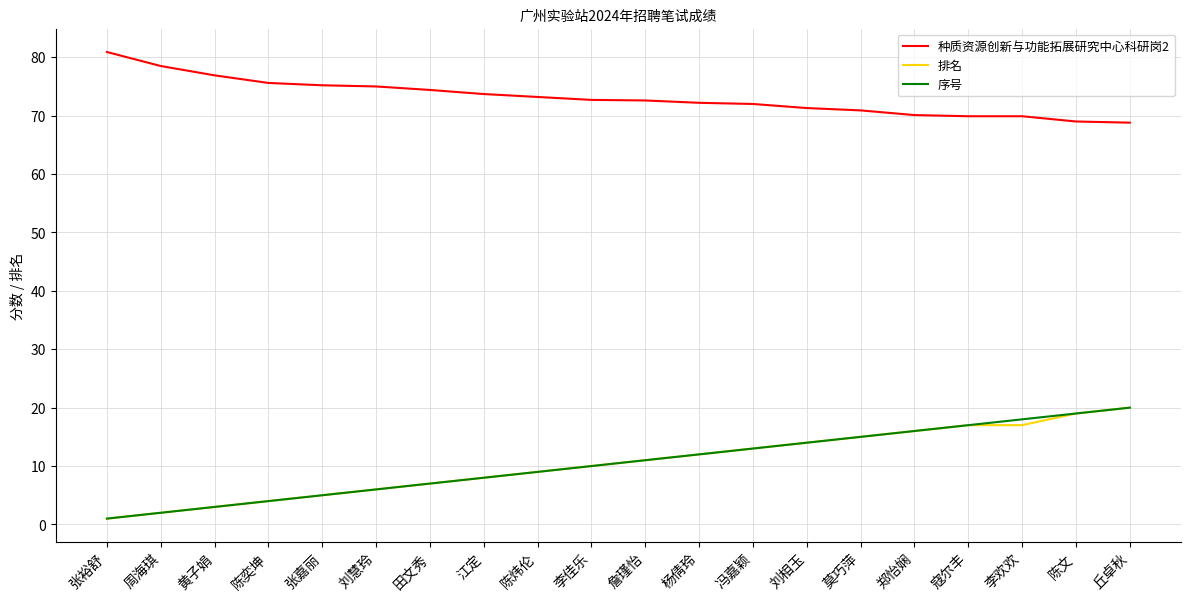

What is the spread (max minus min) of values at 莫巧萍?

55.9